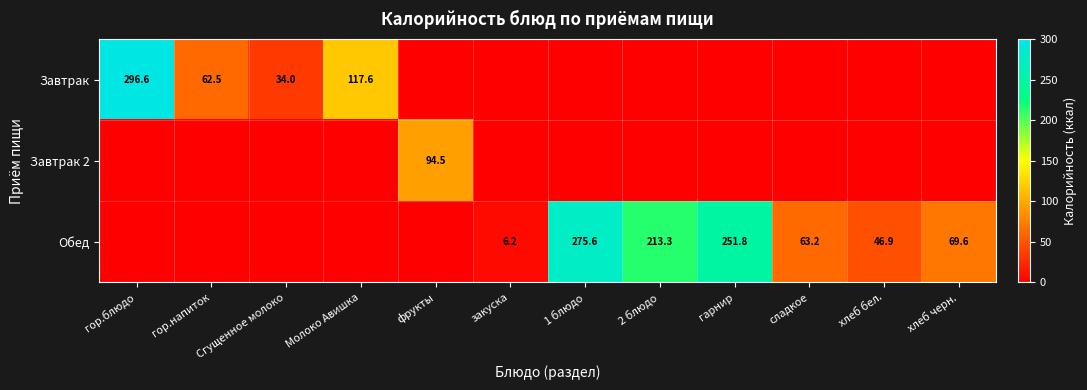

What is the greatest value displayed?

296.6